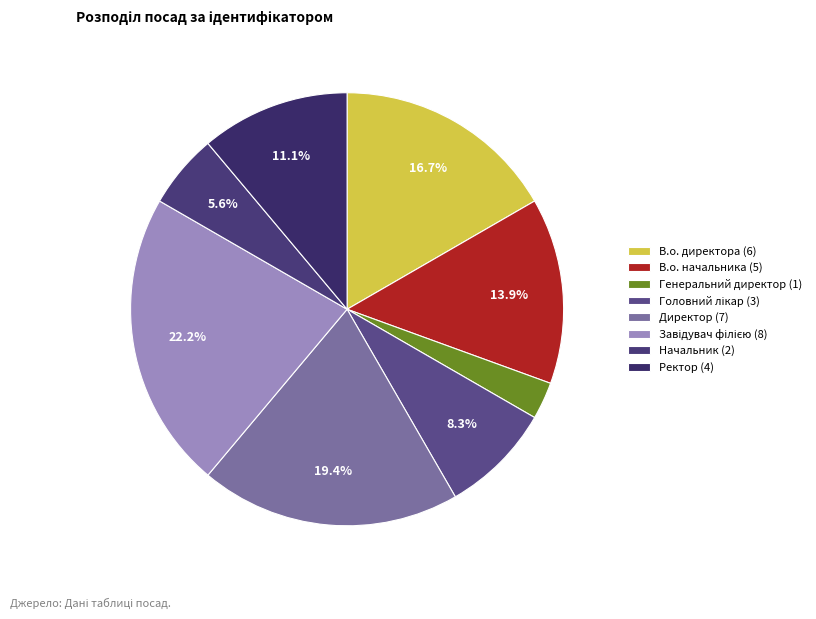

Count the number of slices in the pie.

8